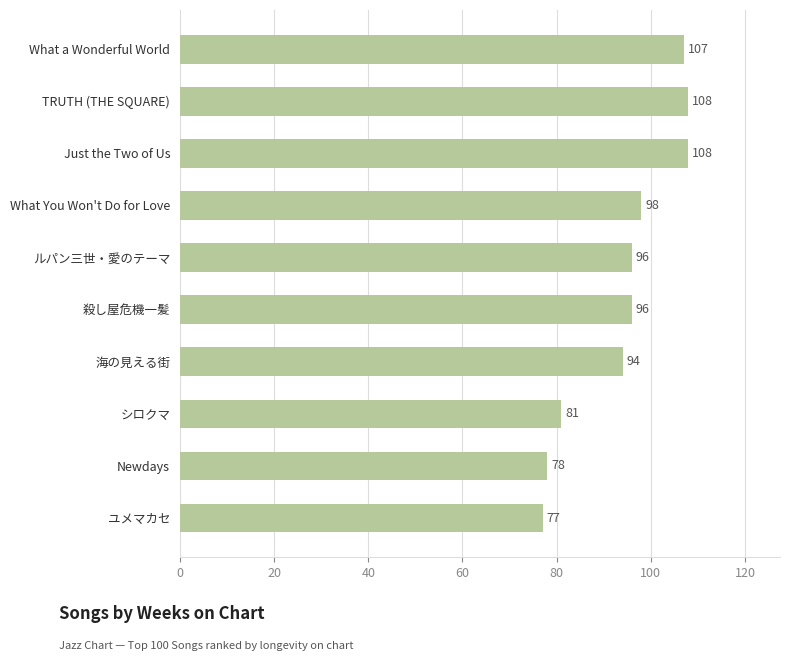

Count the number of data series in this chart.

1